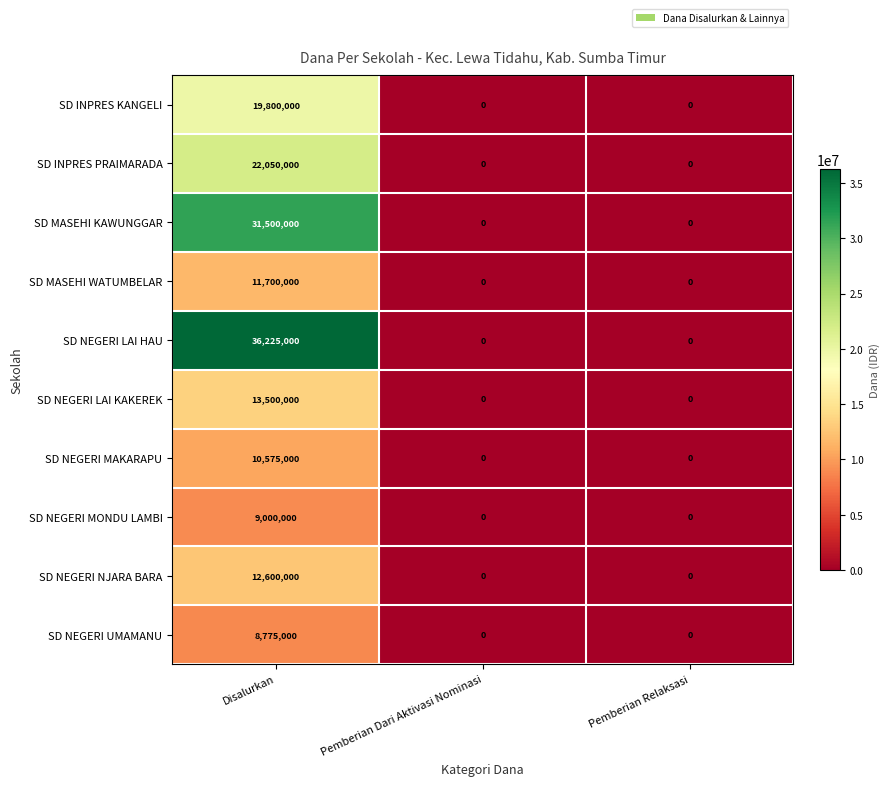

What is the maximum value shown in the chart?

36225000